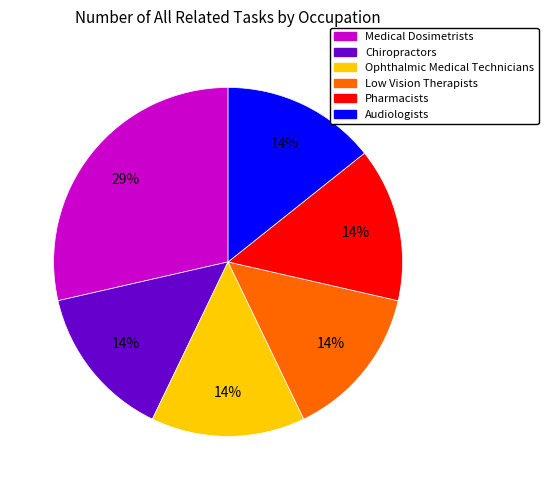

Is there a majority slice in this chart?

No